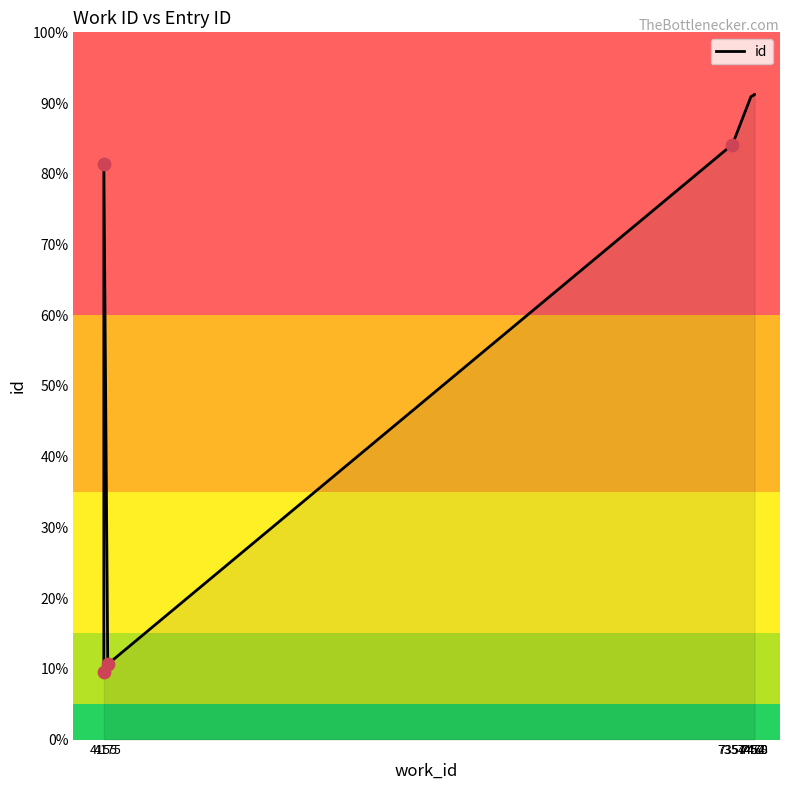

What is the change in value from 7454 to 7470?

+30